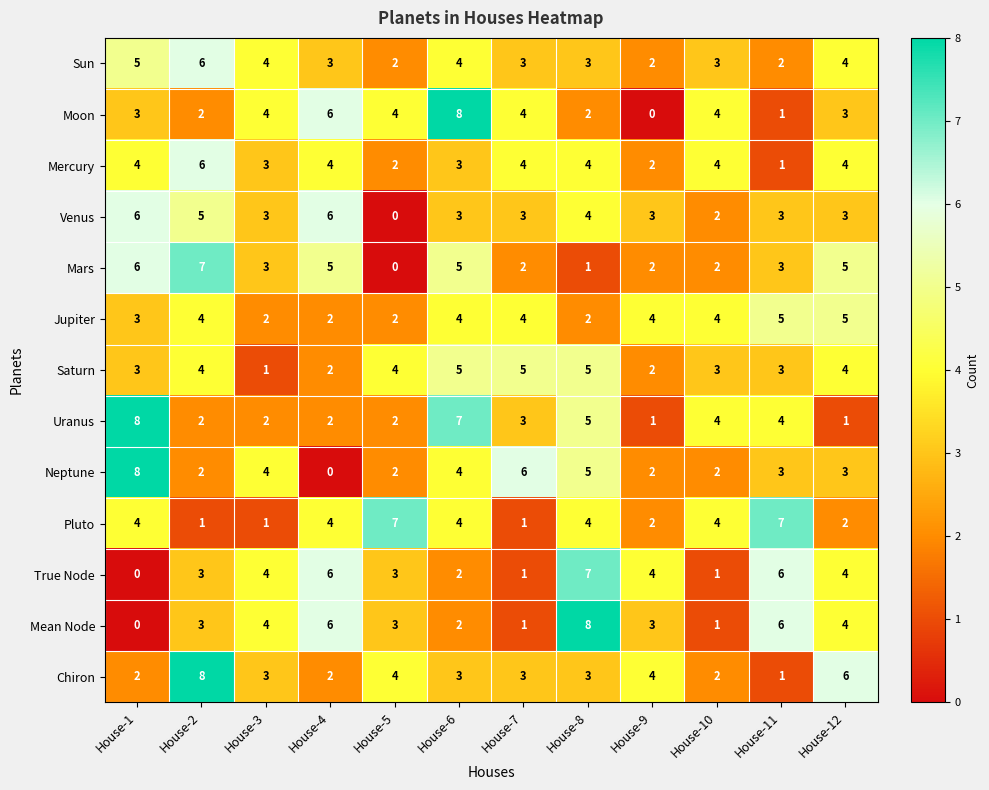

What is the greatest value displayed?

8